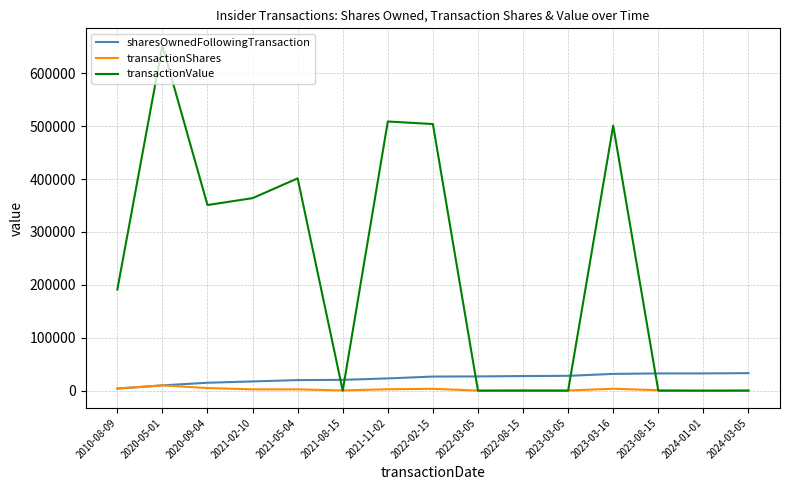

Which series has the widest spread of values?

transactionValue